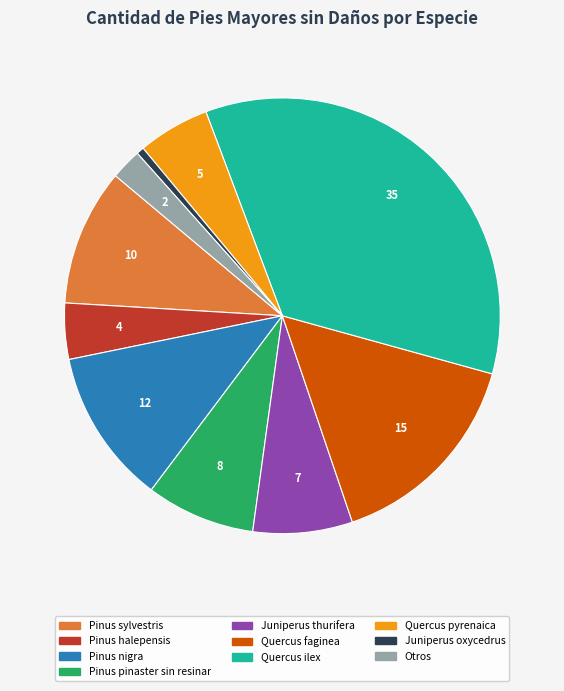

True or false: Quercus faginea accounts for 21% of the total.

False